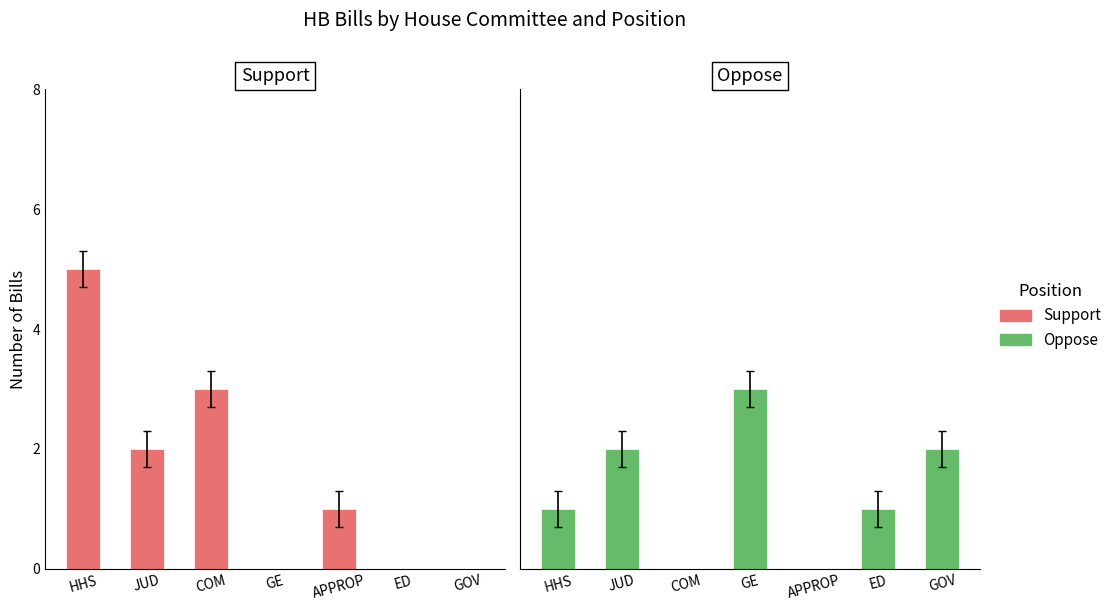

Which category has the lowest value in the Support series?

GE